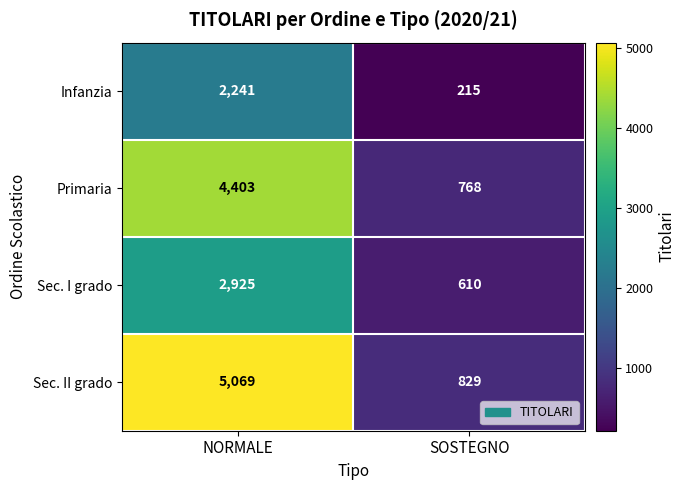

What is the approximate value of Primaria at SOSTEGNO?

768